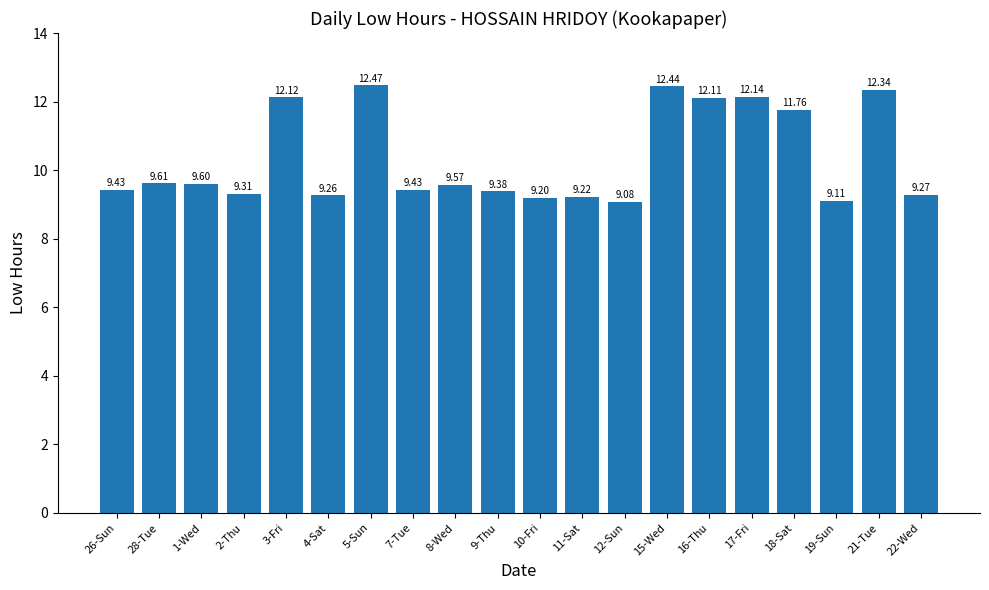

What is the ratio of the value at 15-Wed to the value at 21-Tue?

1.0